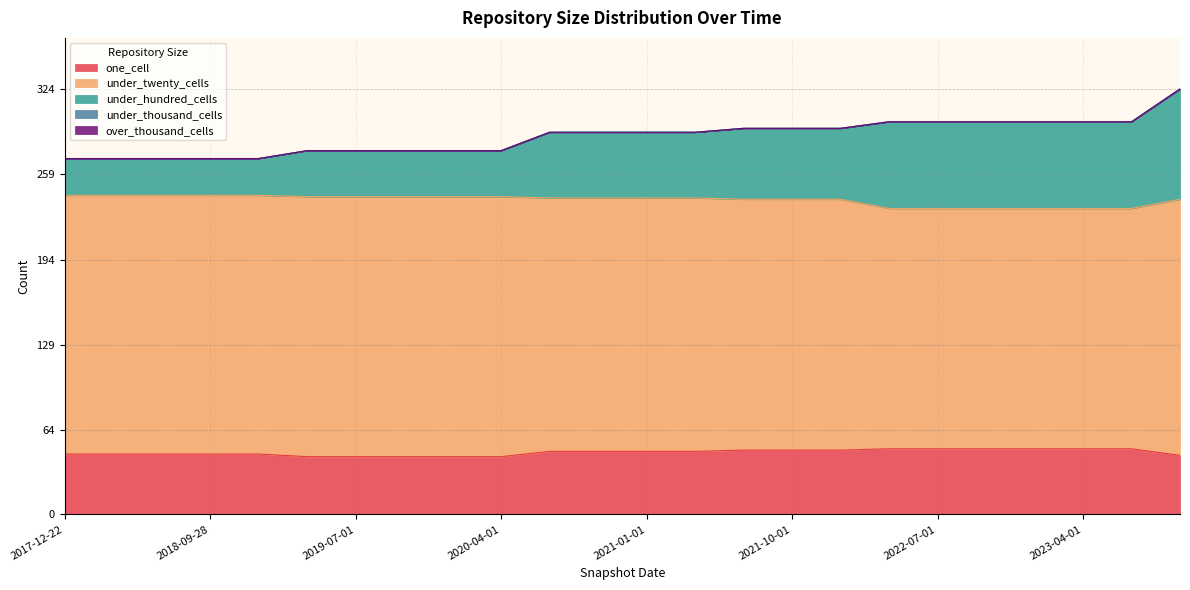

The value of under_hundred_cells at 2019-10-09 is 35. True or false?

True